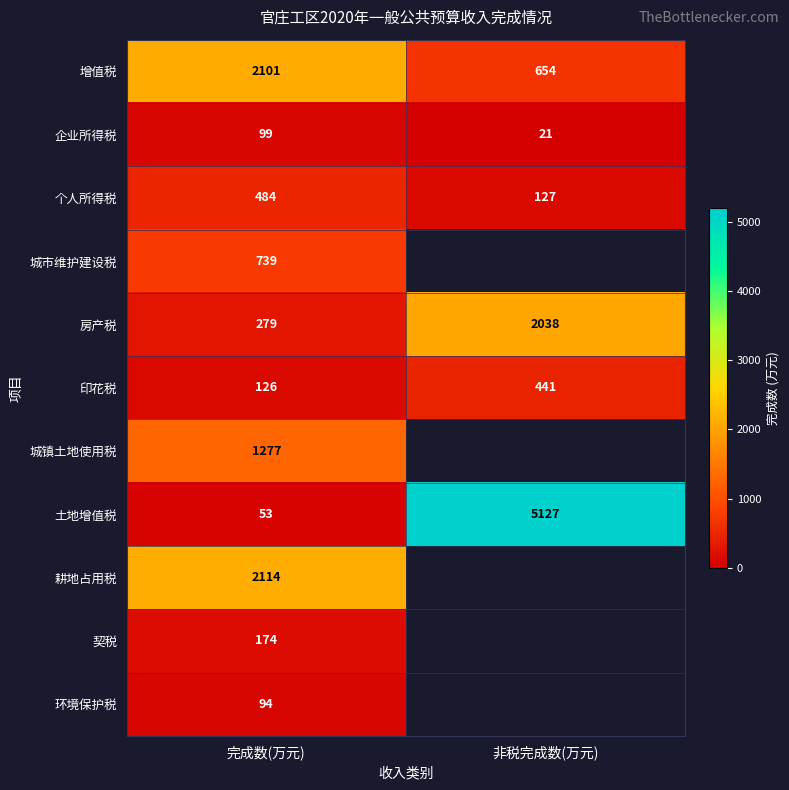

Count the number of categories in the chart.

2